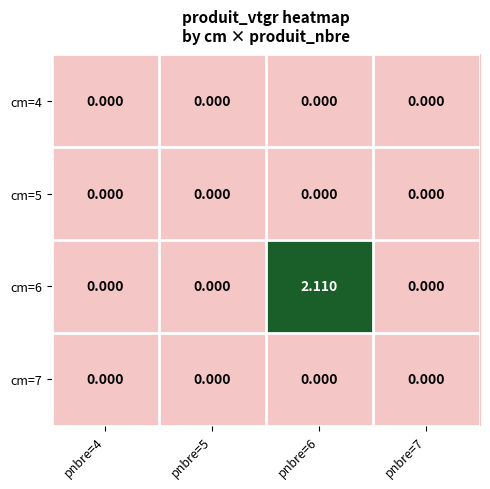

Is the value of cm=4 at pnbre=5 greater than the value of cm=6 at pnbre=6?

No